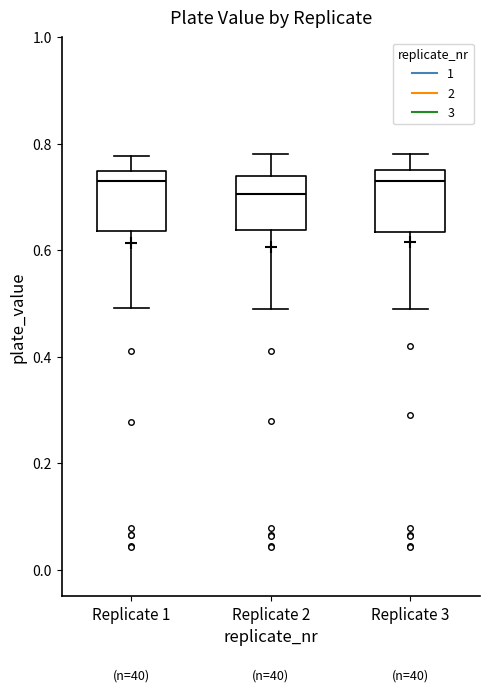

Reading left to right, read every box against the y-axis: the position of its median line, the range the box covers, and the ends of its whiskers. The values are not printed on the chart, so give them approximately, as read against the axis.

Replicate 1: median 0.72, box 0.64 to 0.74, whiskers 0.50 to 0.78
Replicate 2: median 0.70, box 0.64 to 0.74, whiskers 0.50 to 0.78
Replicate 3: median 0.74, box 0.64 to 0.76, whiskers 0.50 to 0.78